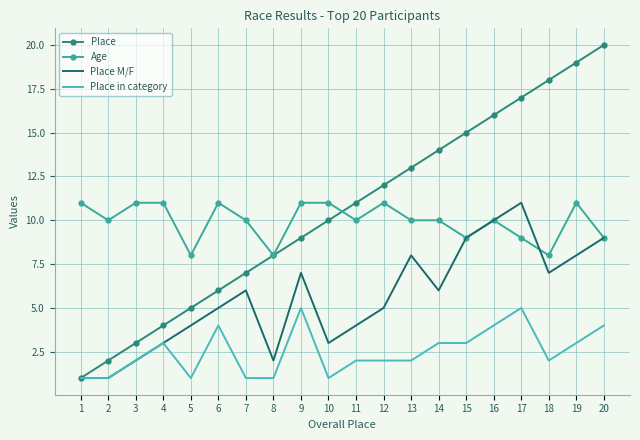

Which series changed the most between 1 and 13?

Place